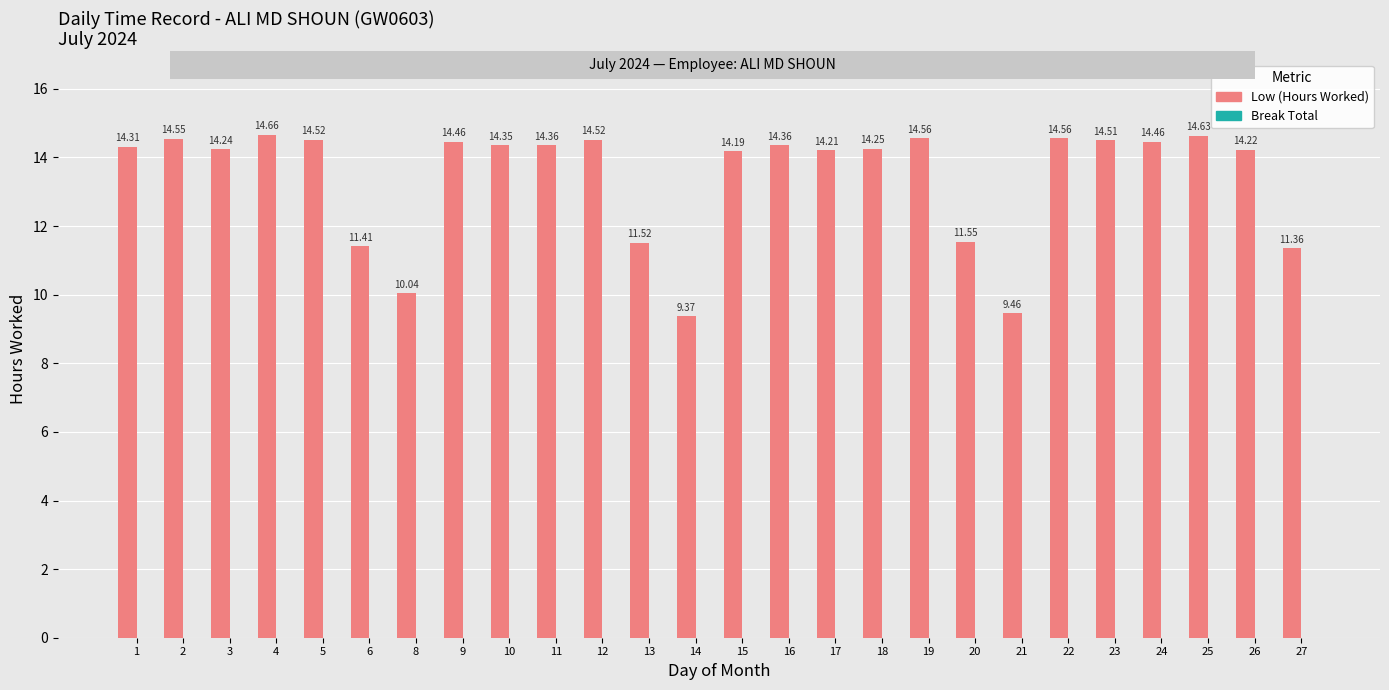

What is the average value?

13.4